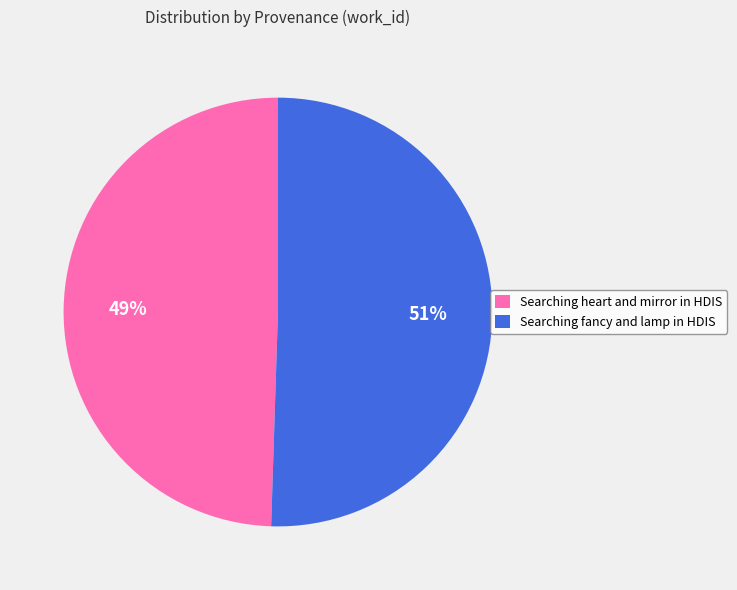

Which category accounts for the majority?

Searching fancy and lamp in HDIS